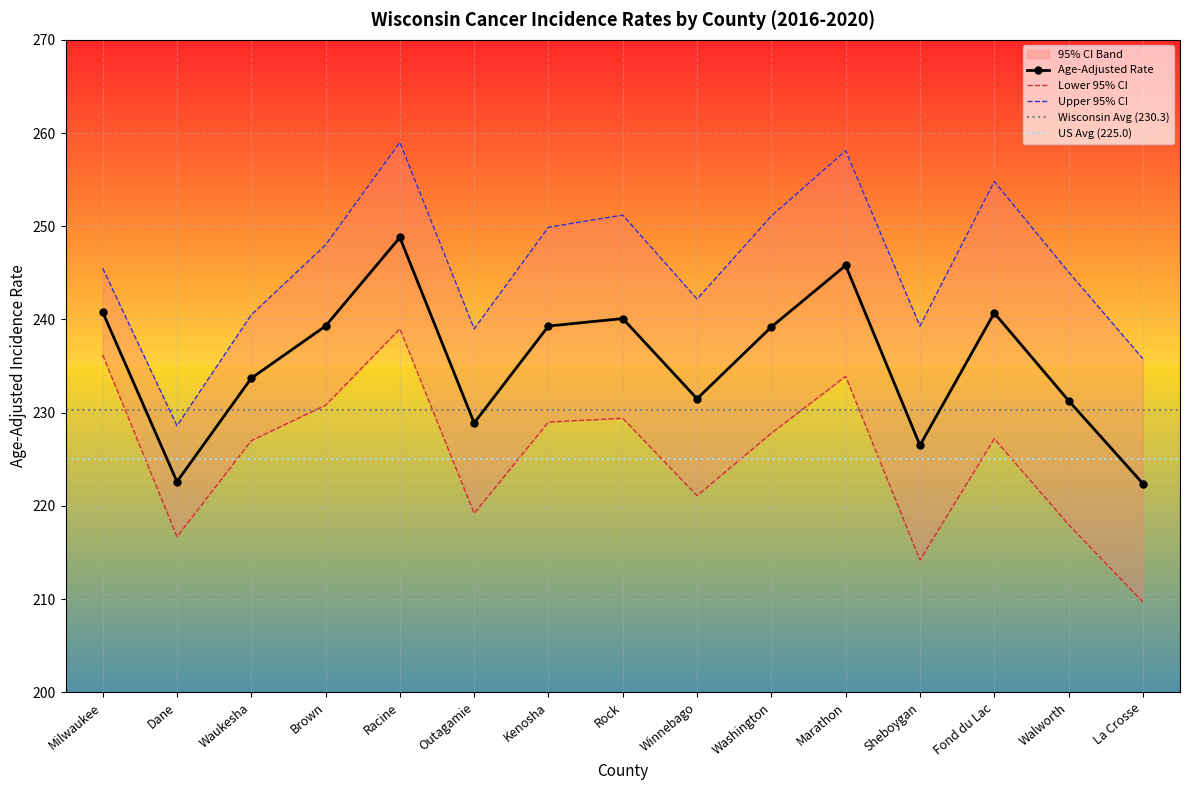

What is the lowest value of the Lower 95% CI series?

209.7